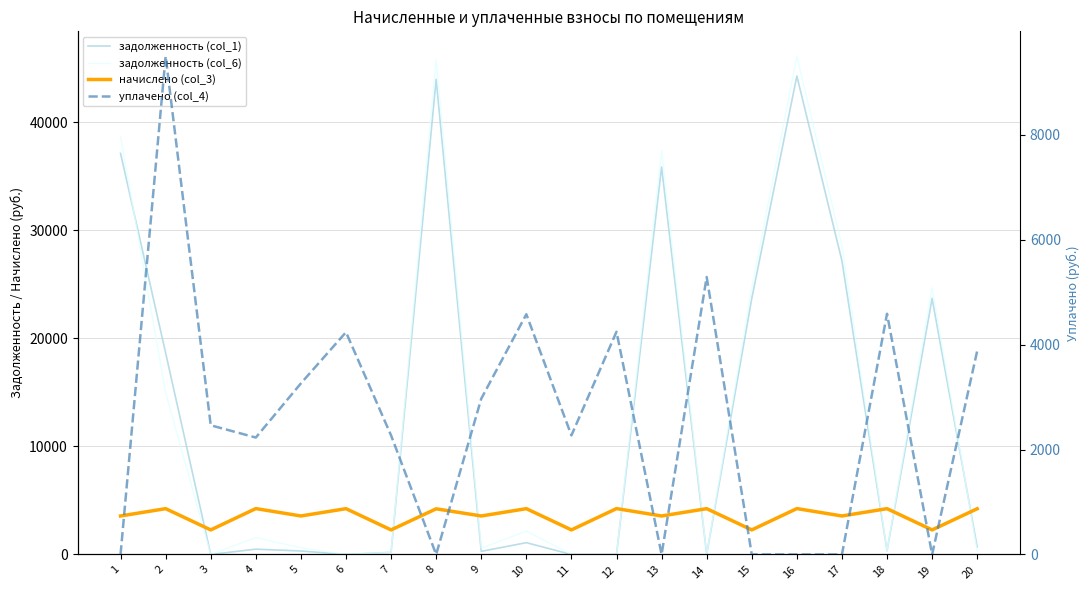

Reading left to right, transcribe all the data shown in this chart.

задолженность (col_1): 37127.7	18653.9	0.0	489.9	320.3	0.0	194.2	43980.2	285.6	1090.7	0.0	0.0	35870.3	0.0	23701.7	44289.5	27180.4	333.4	23701.7	688.4
задолженность (col_6): 38661.7	14970.0	0.0	1558.9	618.8	0.0	194.4	45798.7	582.9	2166.8	0.0	0.0	37384.7	0.0	24680.7	46118.9	28567.9	333.2	24680.7	335.5
начислено (col_3): 3561.8	4239.2	2272.6	4246.6	3561.8	4239.2	2272.6	4224.7	3561.8	4239.2	2272.6	4246.6	3561.8	4239.2	2272.6	4246.6	3561.8	4239.2	2272.6	4232.0
уплачено (col_4): 0.0	9500.0	2463.2	2229.3	3262.0	4238.0	2270.0	0.0	2970.0	4580.5	2270.0	4247.0	0.0	5290.2	0.0	0.0	0.0	4589.4	0.0	3882.3